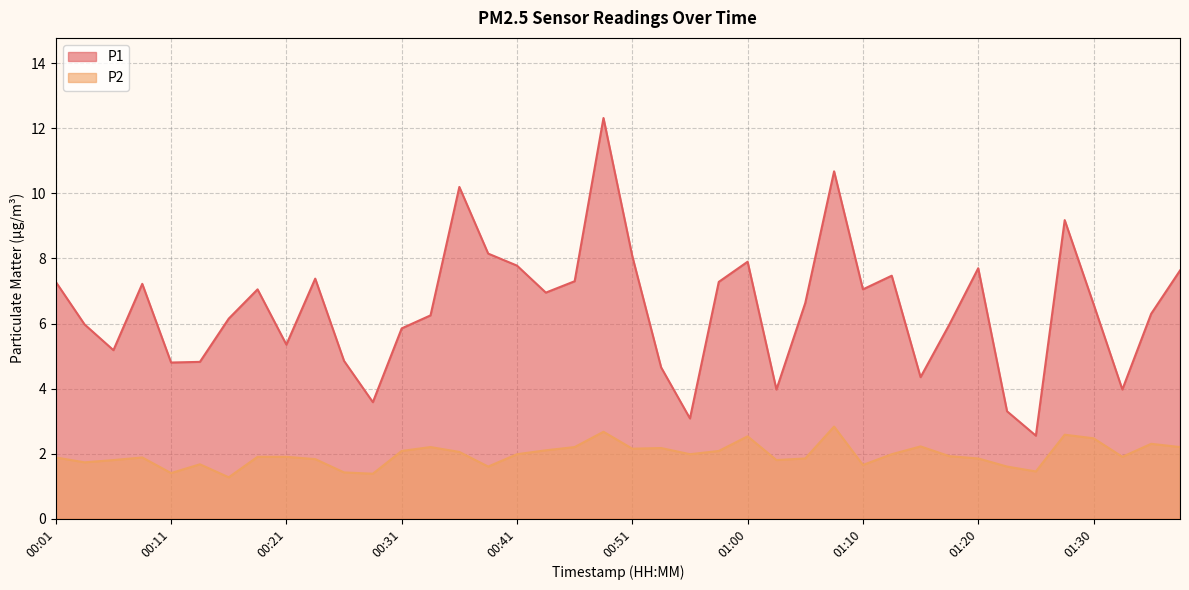

Which series has the largest total across all categories?

P1